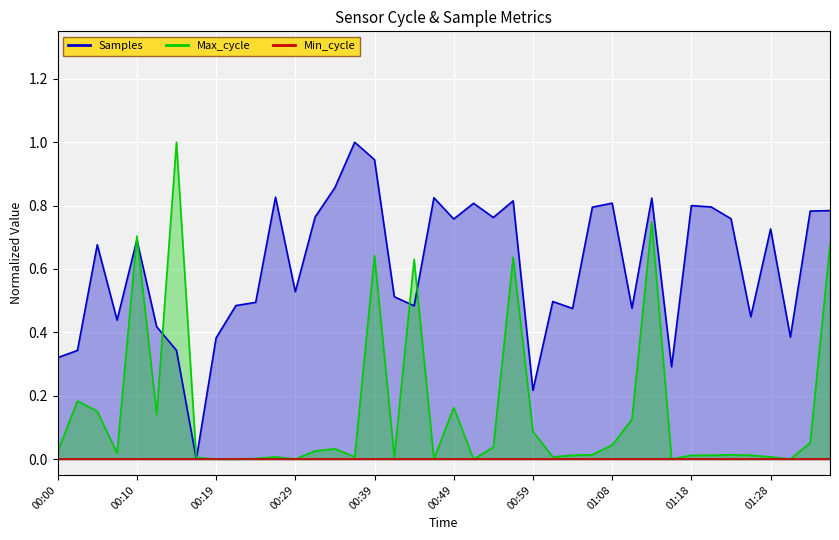

What value does the Samples series have at 01:33?

0.8